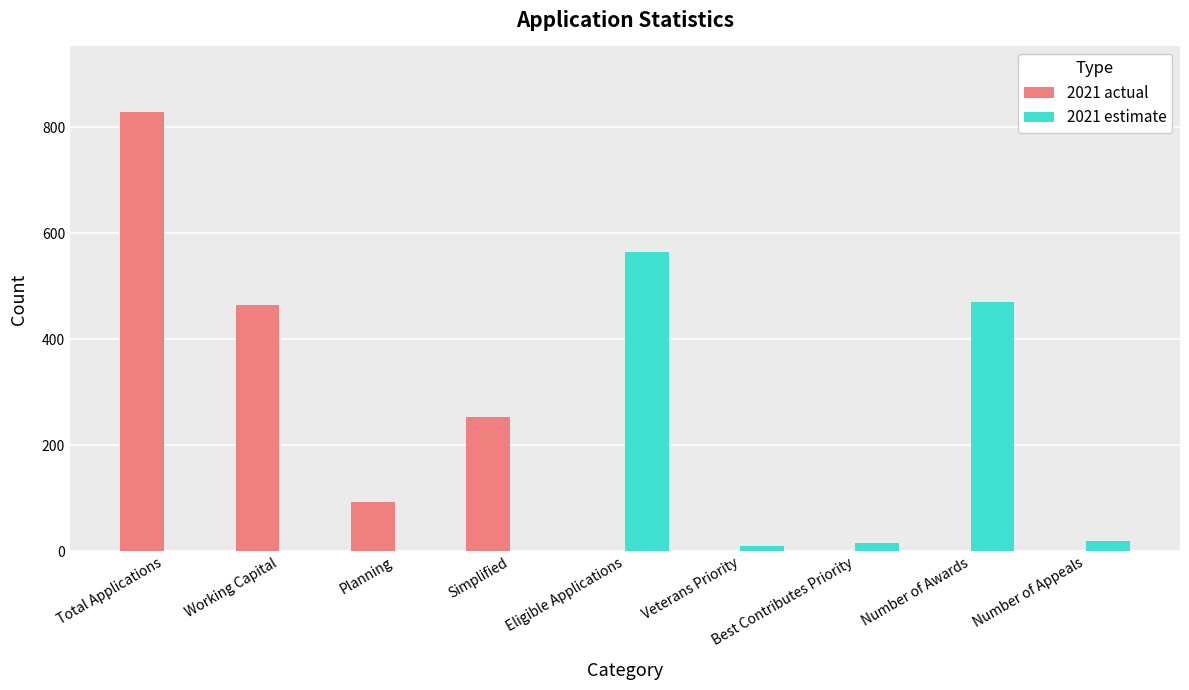

The value of 2021 actual at Eligible Applications is 0. True or false?

True